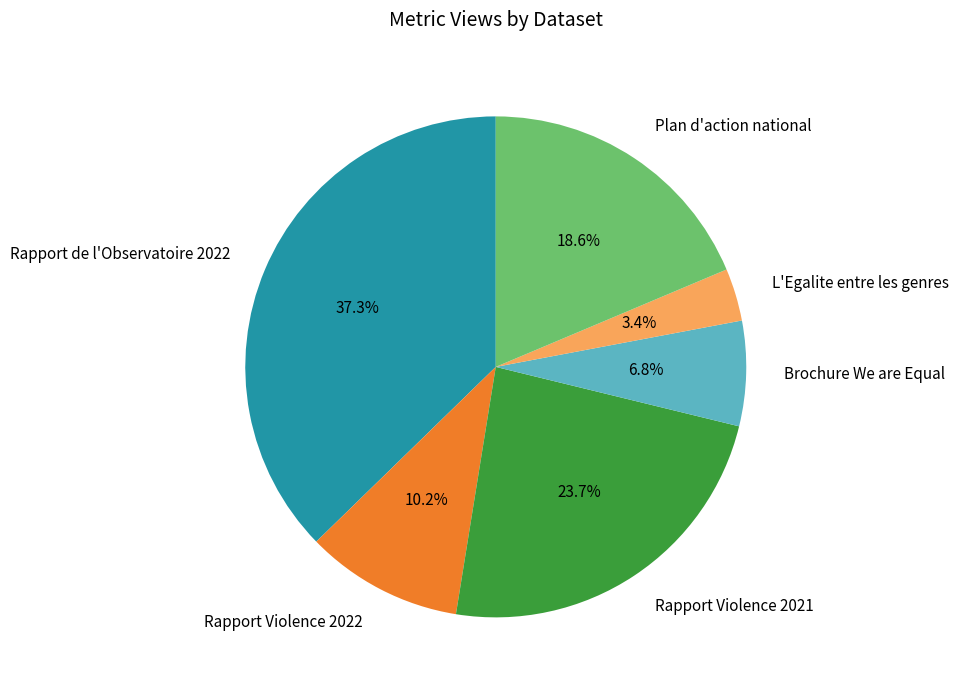

Which category has the smallest portion of the pie?

L'Egalite entre les genres